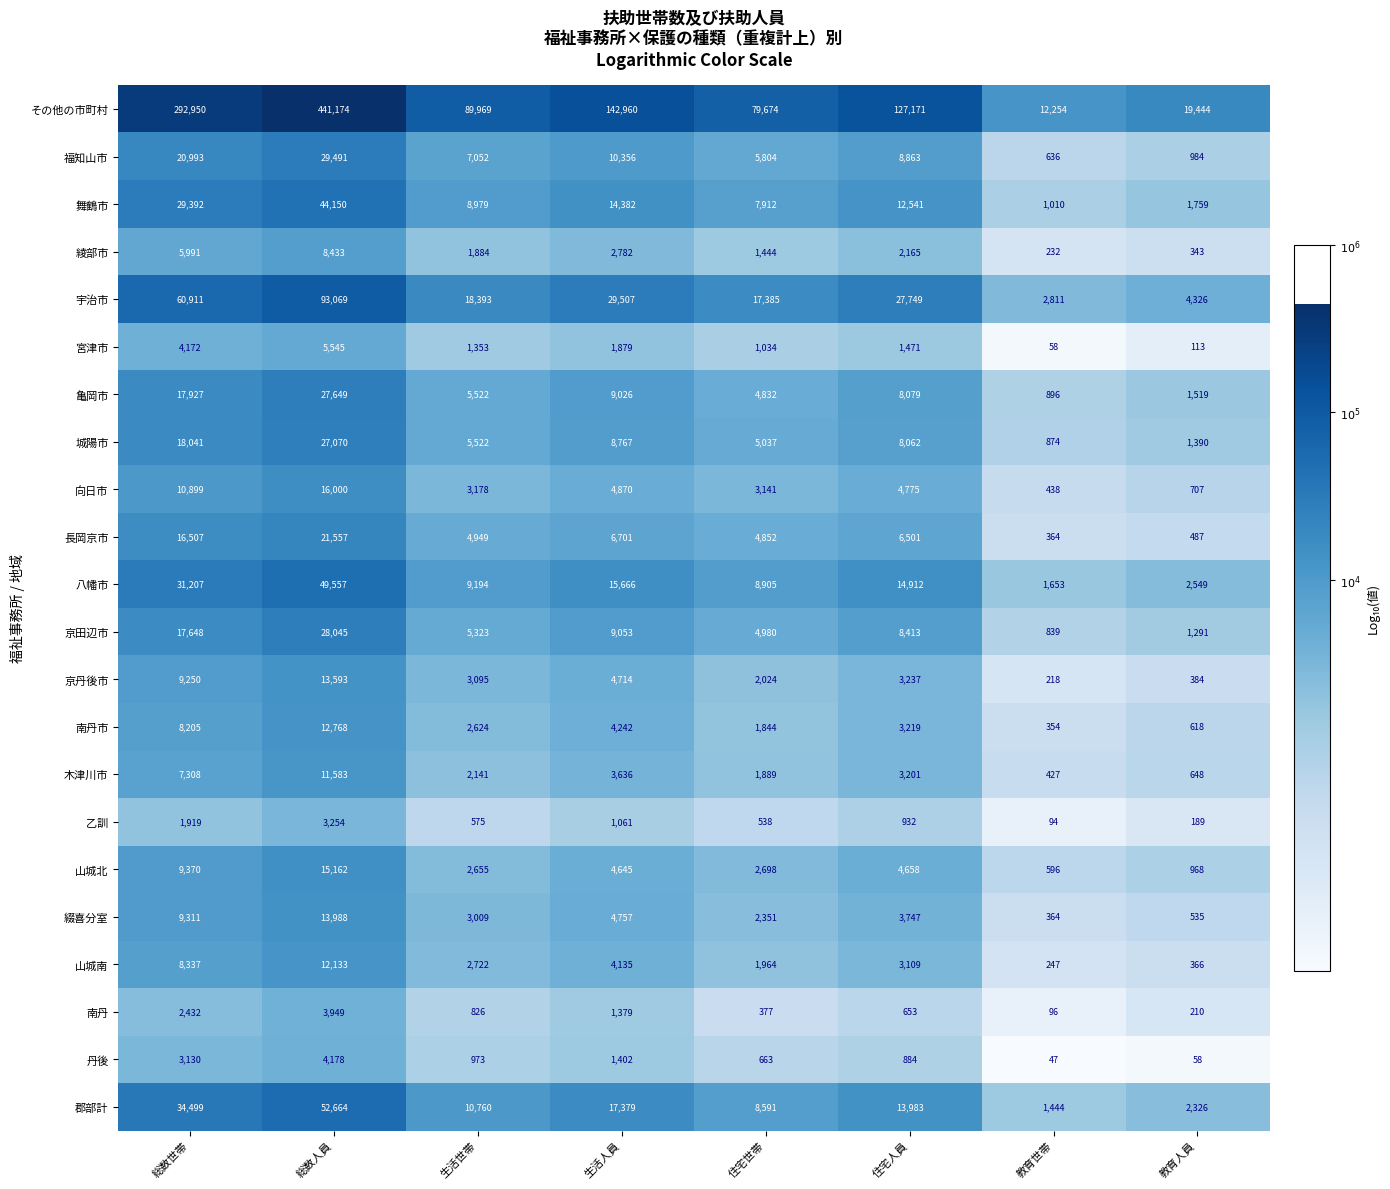

Which series changed the most between 生活世帯 and 住宅世帯?

その他の市町村